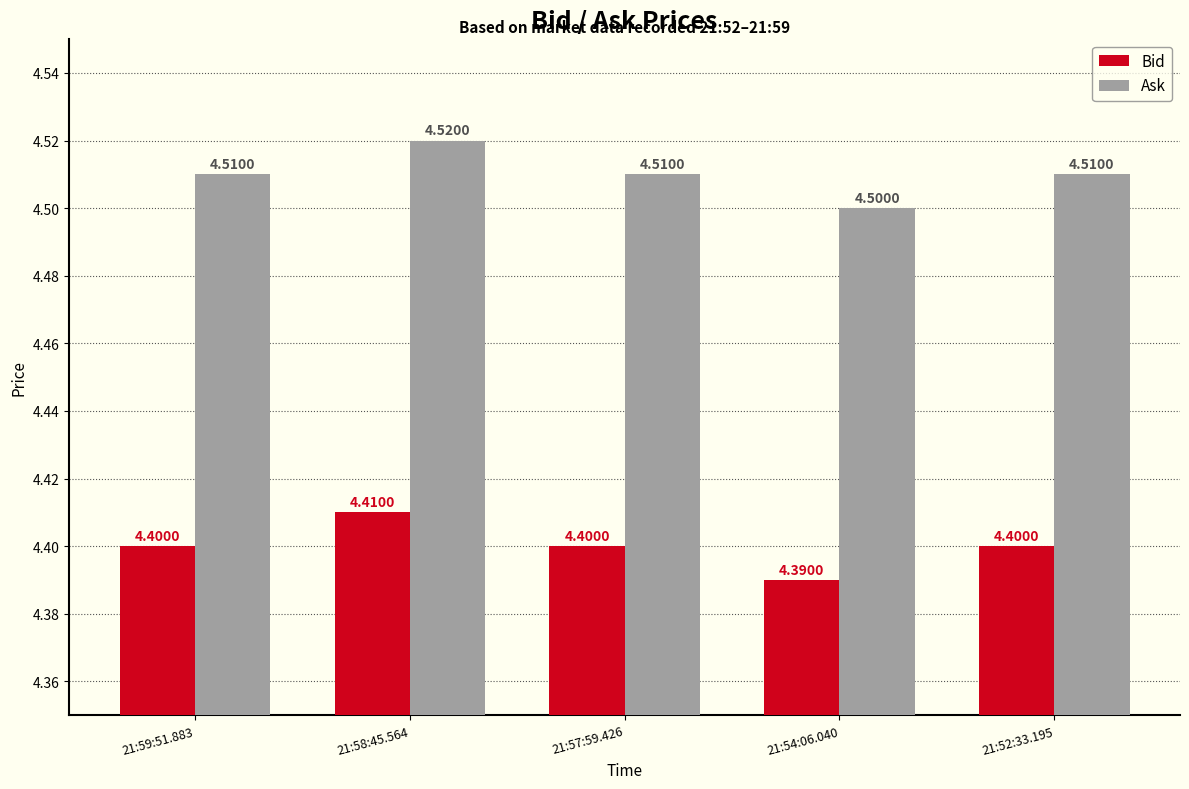

Are the bars horizontal?

No